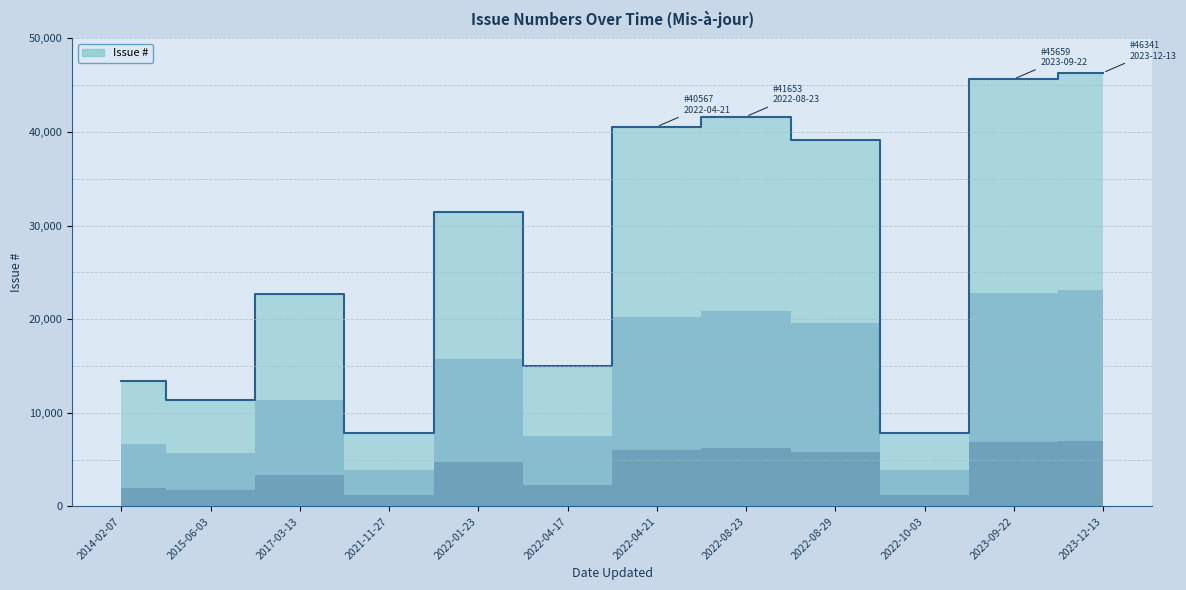

Rank the categories by value from lowest to highest.

2021-11-27, 2022-10-03, 2015-06-03, 2014-02-07, 2022-04-17, 2017-03-13, 2022-01-23, 2022-08-29, 2022-04-21, 2022-08-23, 2023-09-22, 2023-12-13